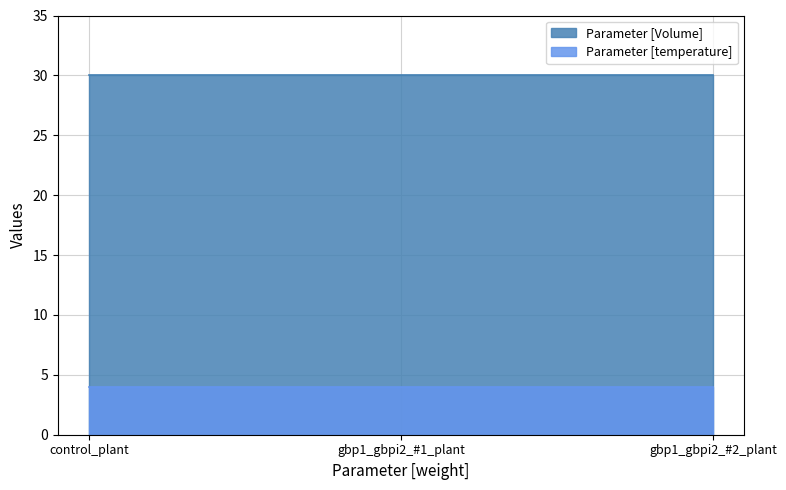

Reading right to left, extract all data points from this chart.

Parameter [Volume]: gbp1_gbpi2_#2_plant=30	gbp1_gbpi2_#1_plant=30	control_plant=30
Parameter [temperature]: gbp1_gbpi2_#2_plant=4	gbp1_gbpi2_#1_plant=4	control_plant=4